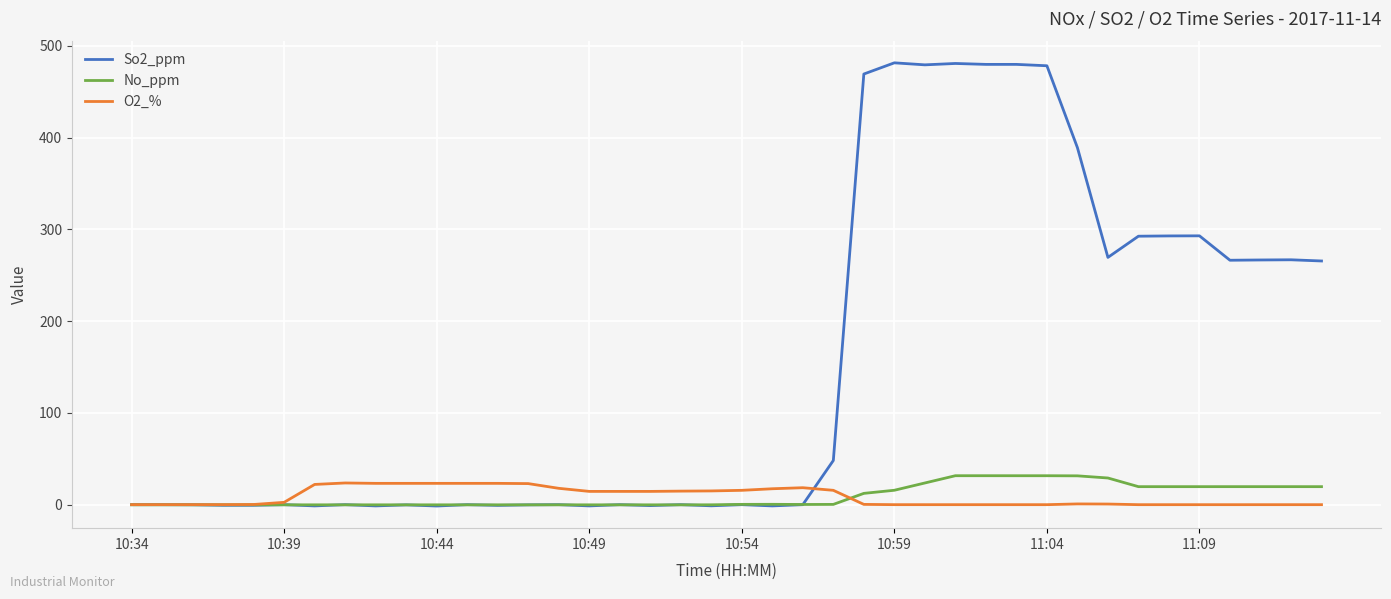

Which series has the largest range (max minus min)?

So2_ppm